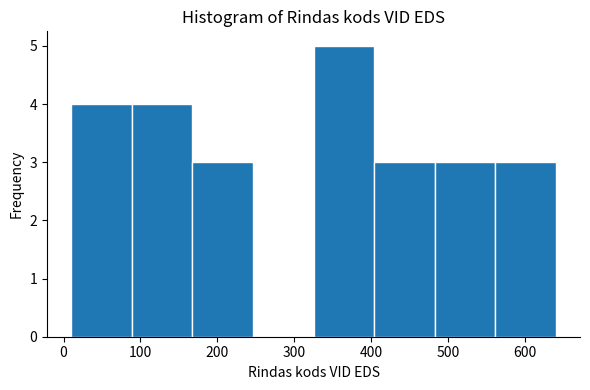

Reading left to right, list every bar in this chart as the range it spans on the x-axis followed by its height. Neither the bar edges nor the heights are printed on the chart, so give them approximately, as read against the axes.

10 to 90: 4
90 to 170: 4
170 to 250: 3
250 to 330: 0
330 to 400: 5
400 to 480: 3
480 to 560: 3
560 to 640: 3